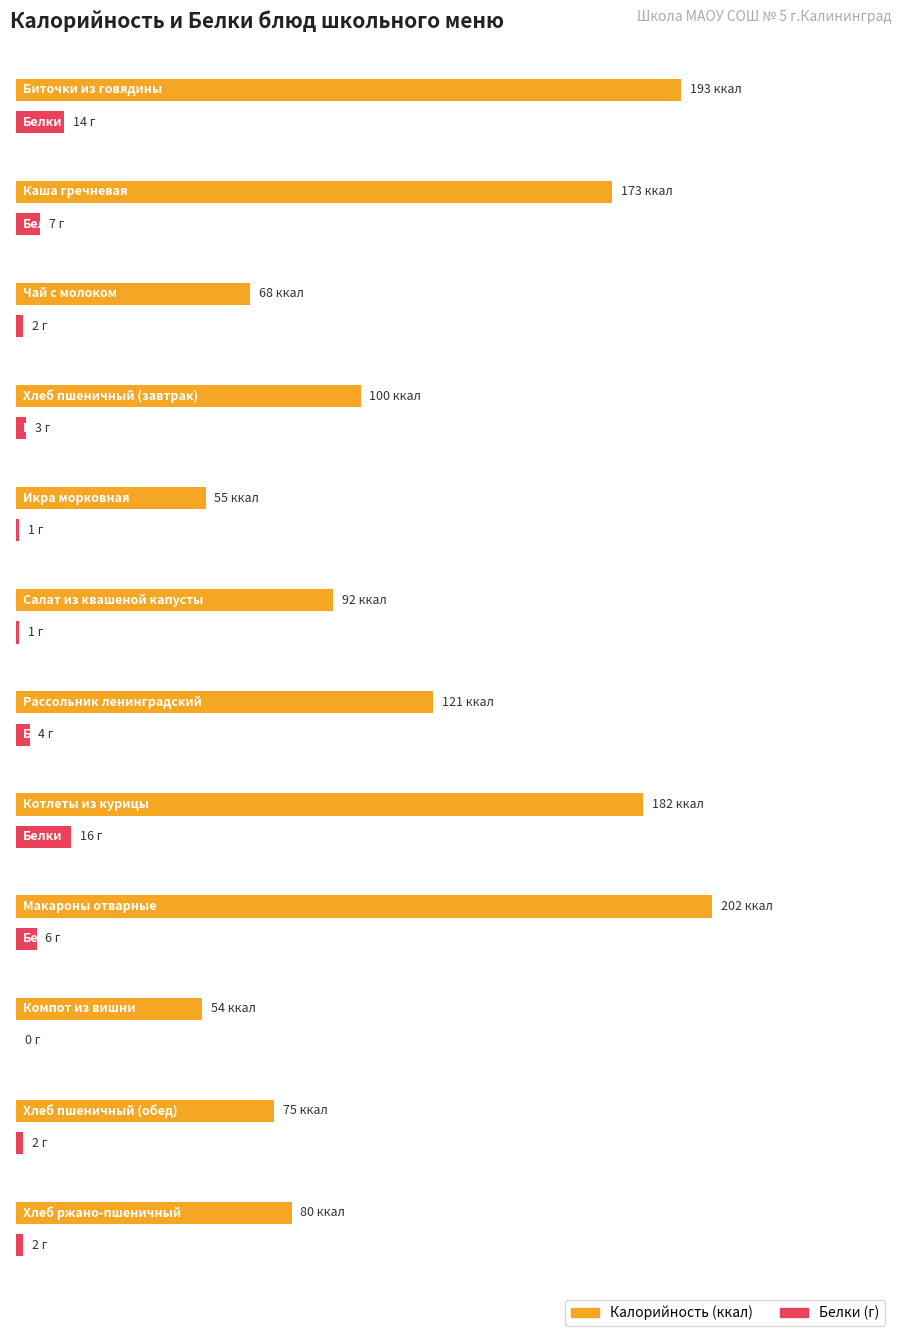

What position from the right is Хлеб пшеничный (обед)?

2